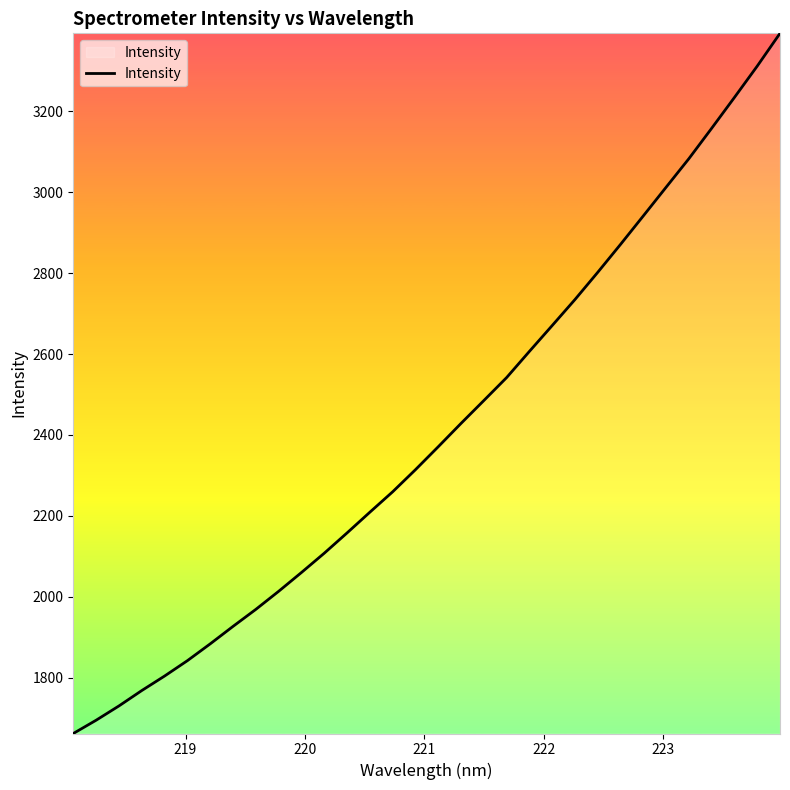

What is the difference between the maximum and minimum values?

1730.0